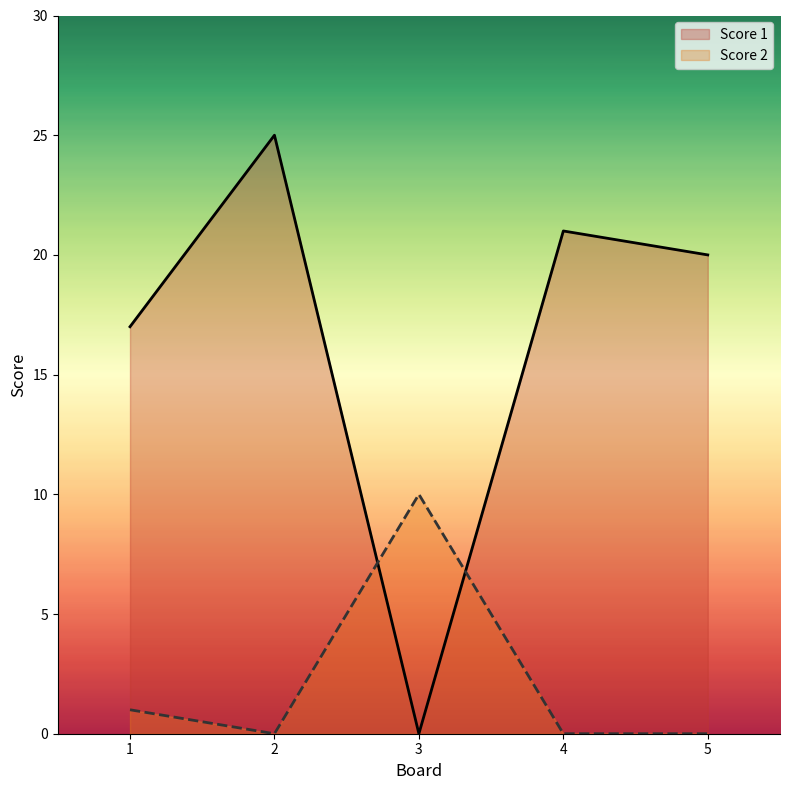

Which series has the widest spread of values?

Score 1